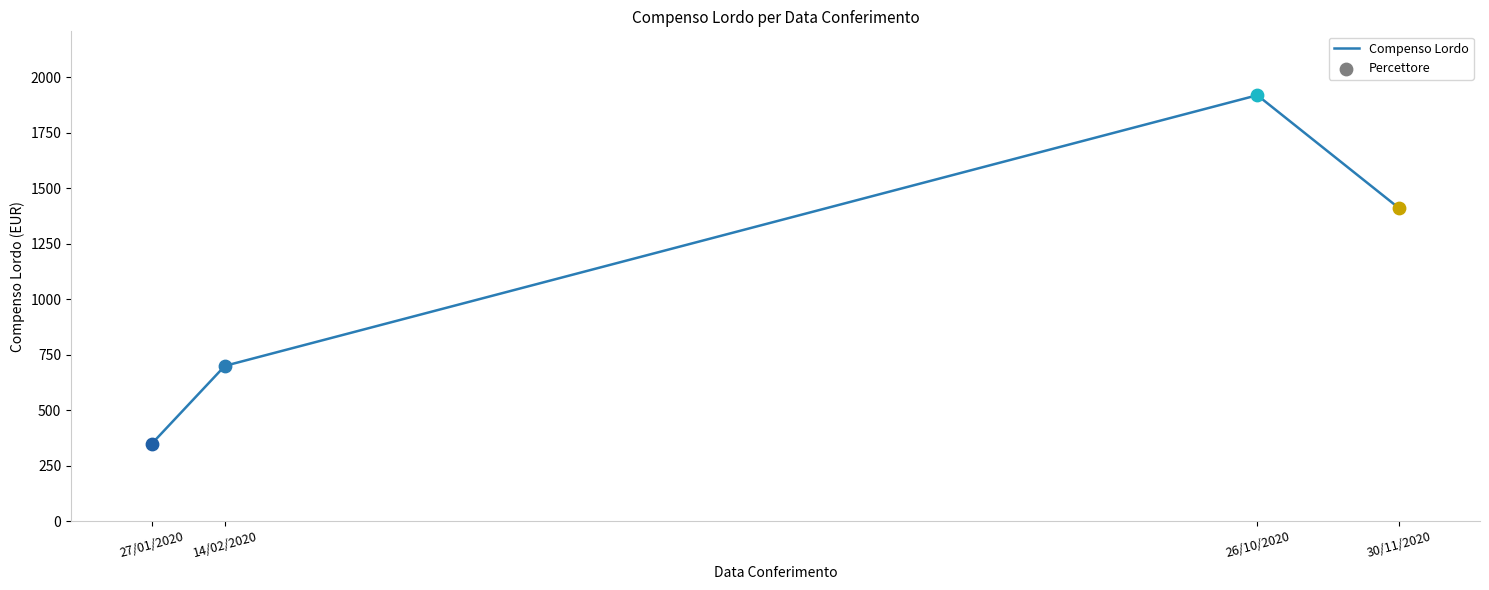

Between 14/02/2020 and 30/11/2020, which is larger?

30/11/2020